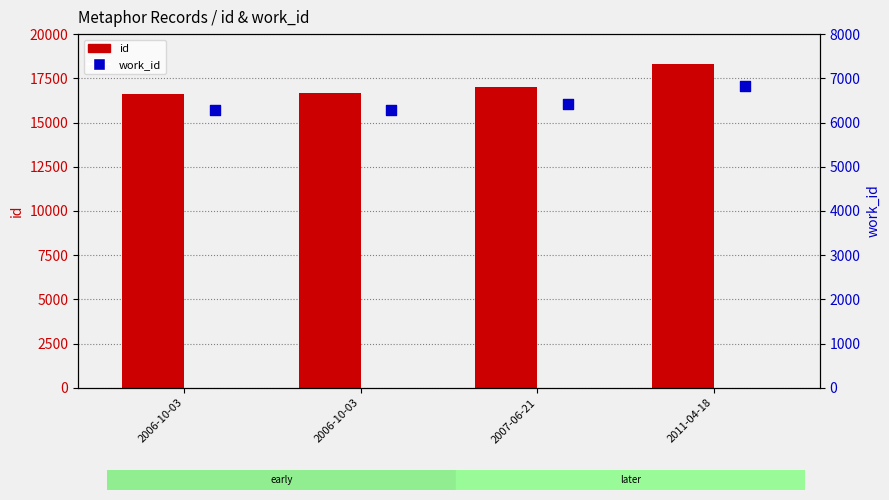

What is the total value across all series at 2007-06-21?

23445